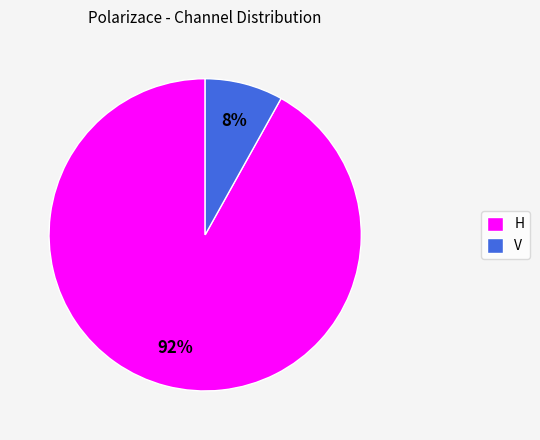

To the nearest percent, what is the combined percentage of V and H?

100%